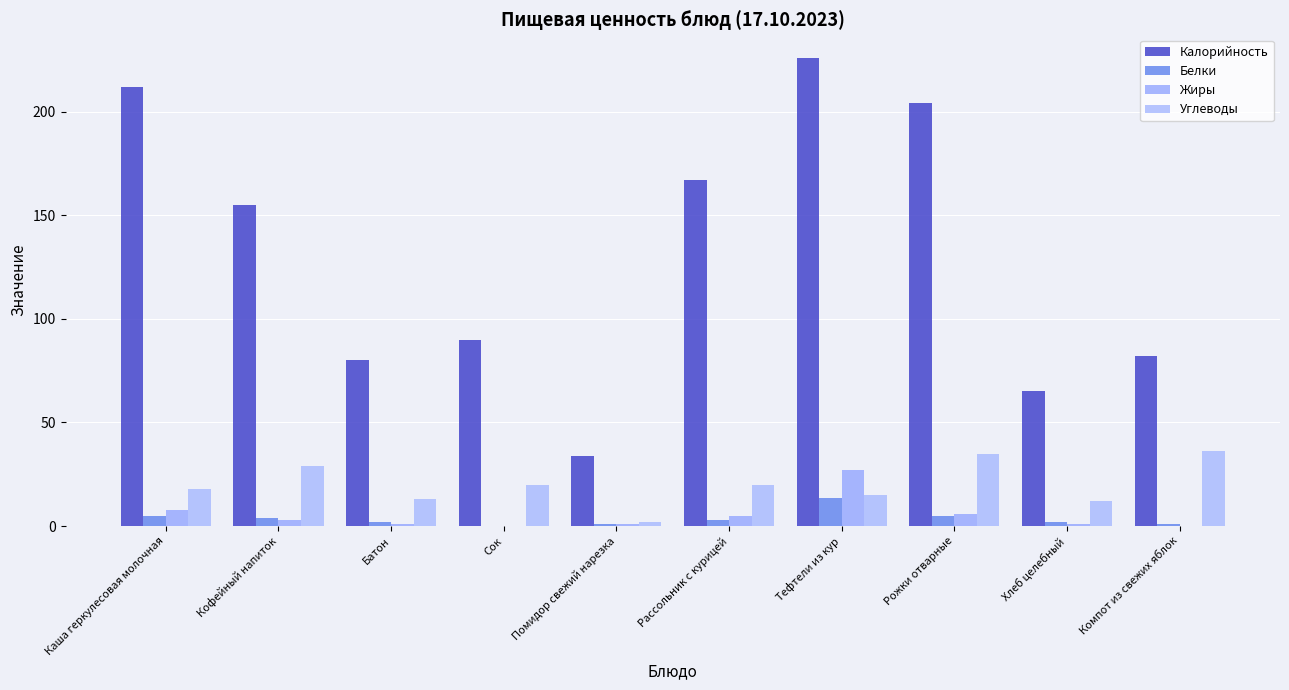

What is the highest value of the Жиры series?

27.0